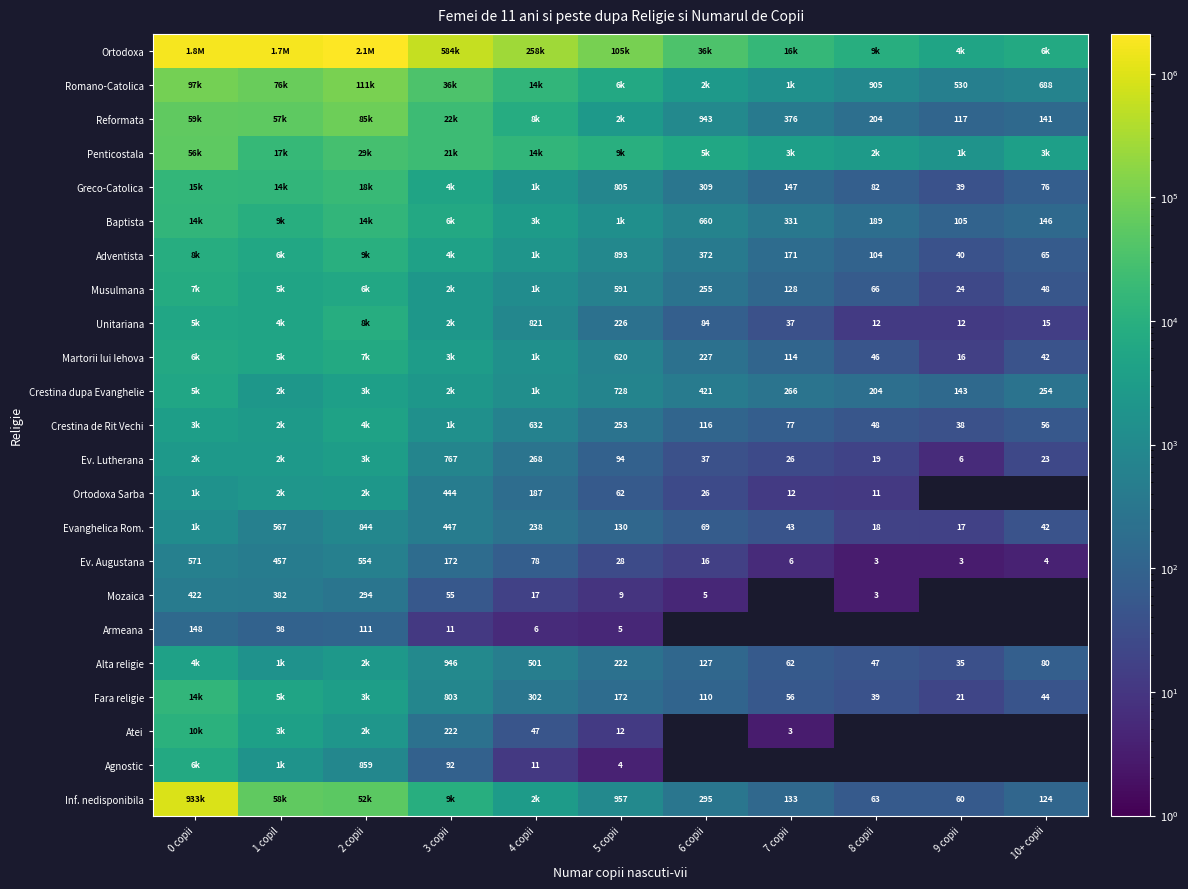

What is the approximate value of Ev. Augustana at 8 copii?

3